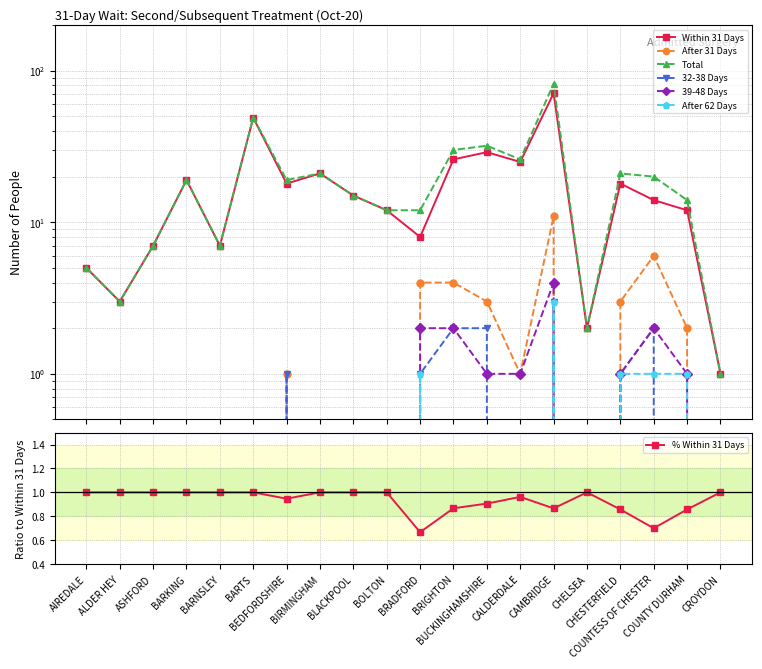

What is the sum of all After 31 Days values?

35